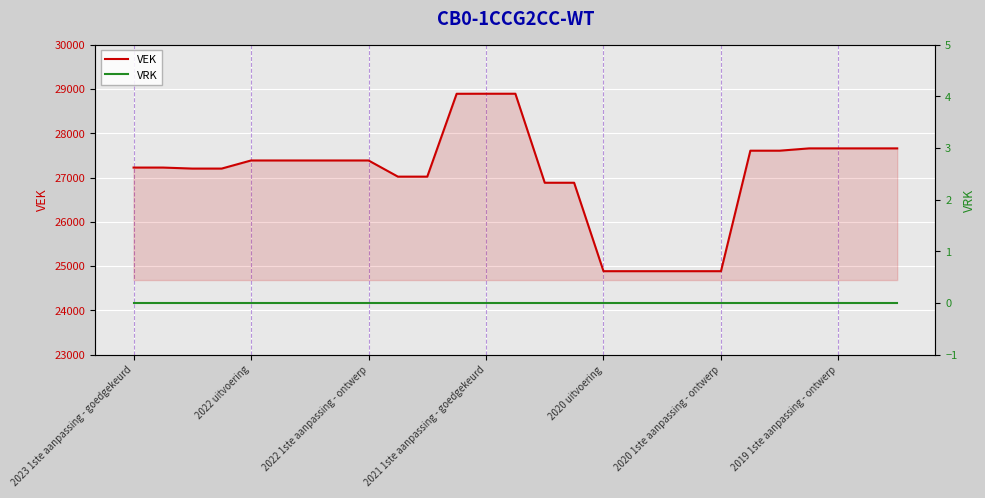

Is it true that VEK equals 14367 at 2020 uitvoering?

False